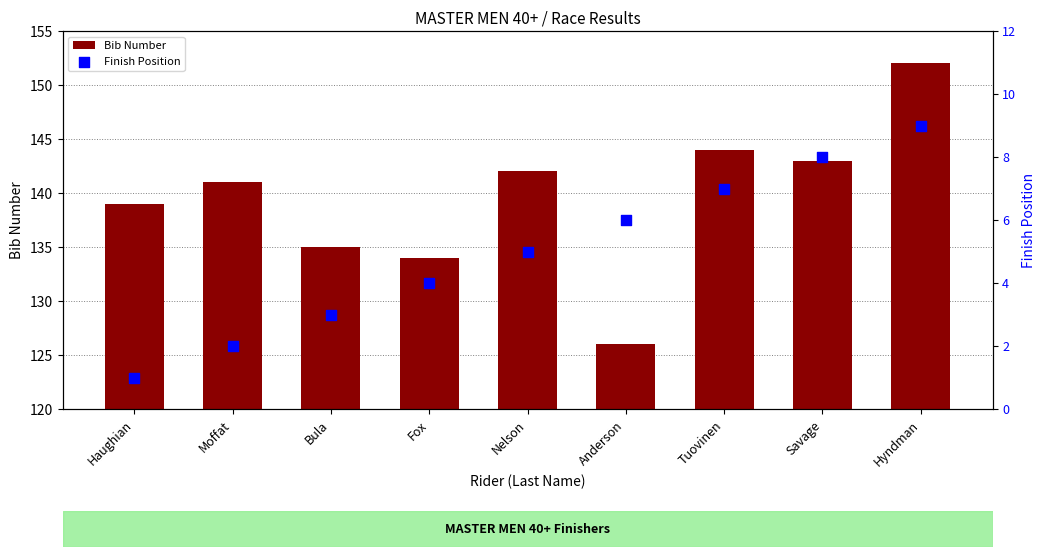

At which category is the sum across all series the highest?

Hyndman